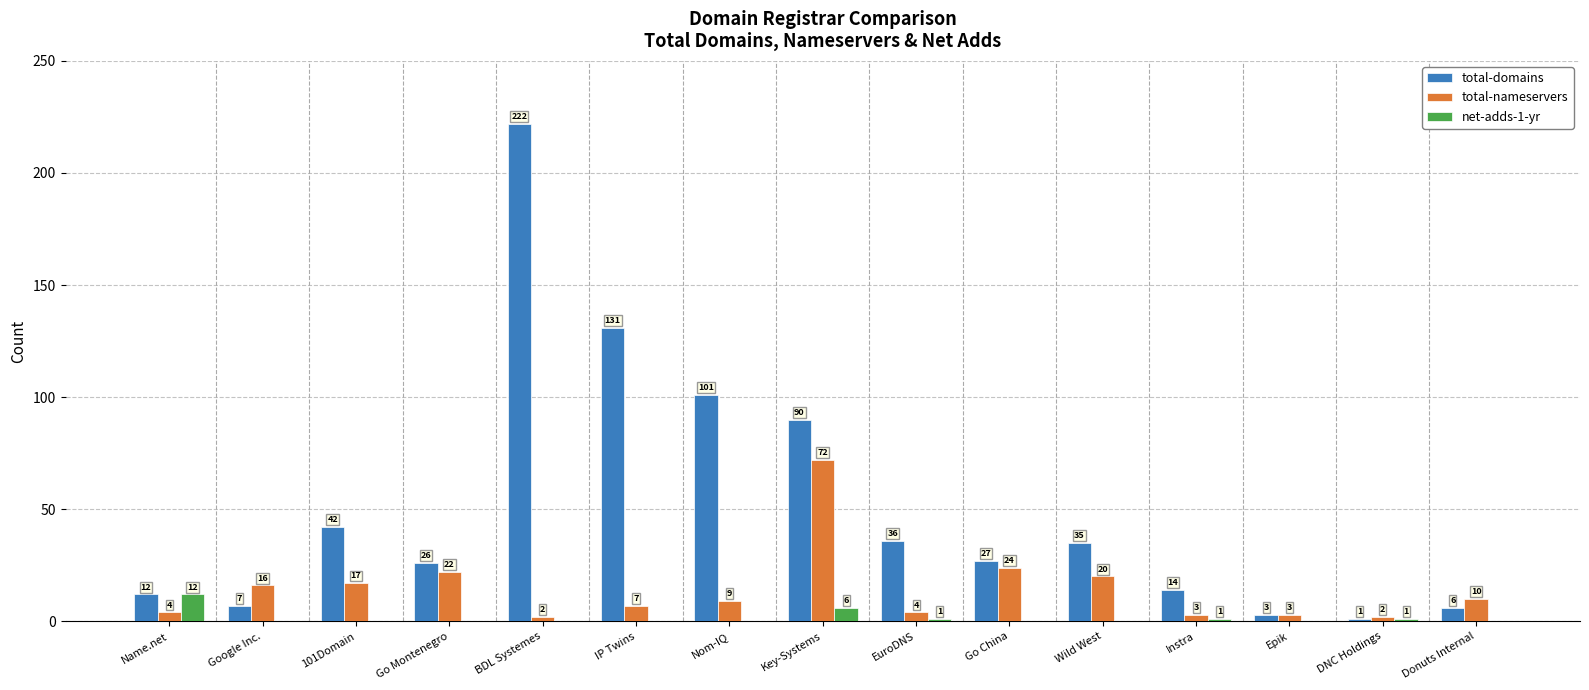

Which category has the highest value in the total-nameservers series?

Key-Systems